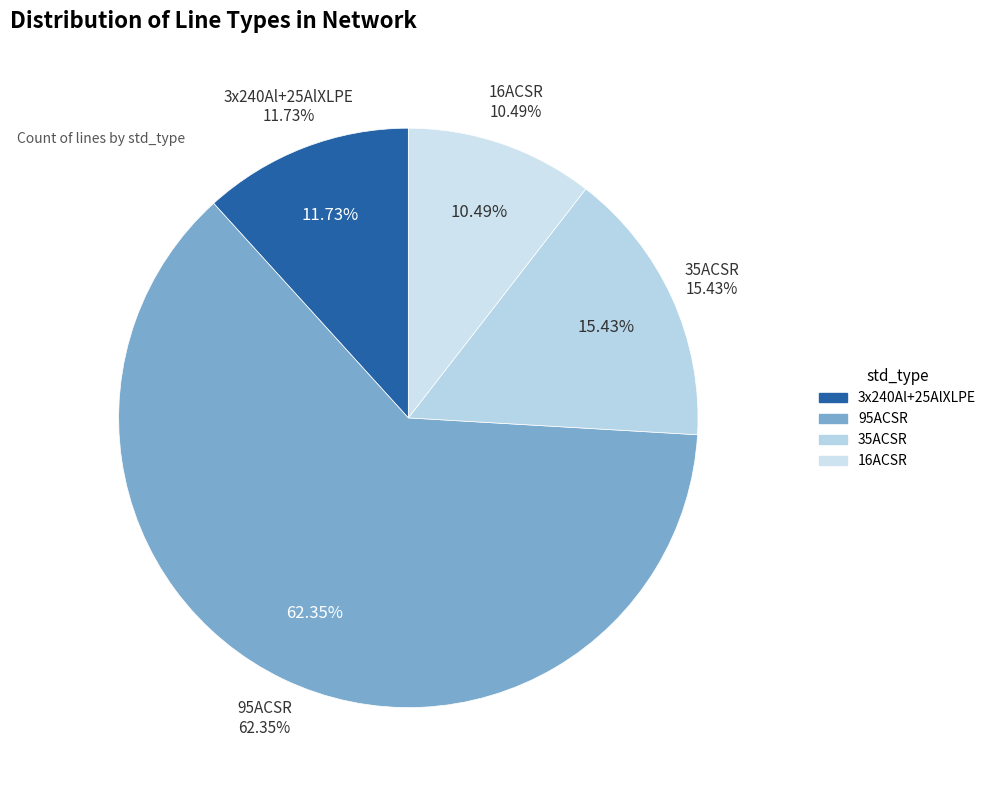

Is it true that 16ACSR is 10% of the pie?

True